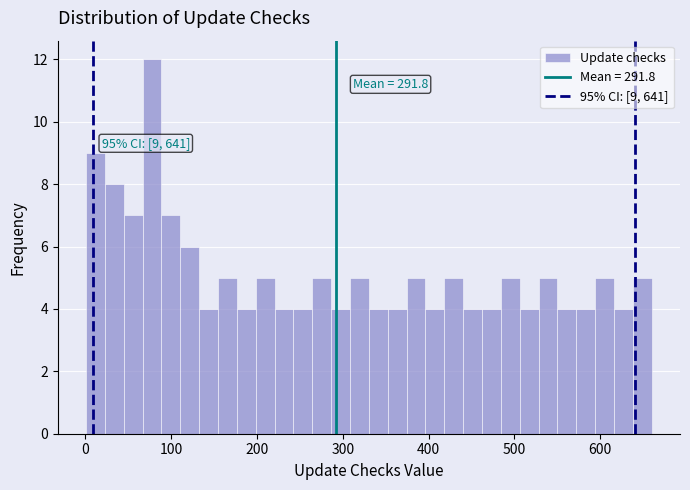

Around what value on the x-axis is the tallest bar? Give the approximate position of its centre, as read against the axis.

80